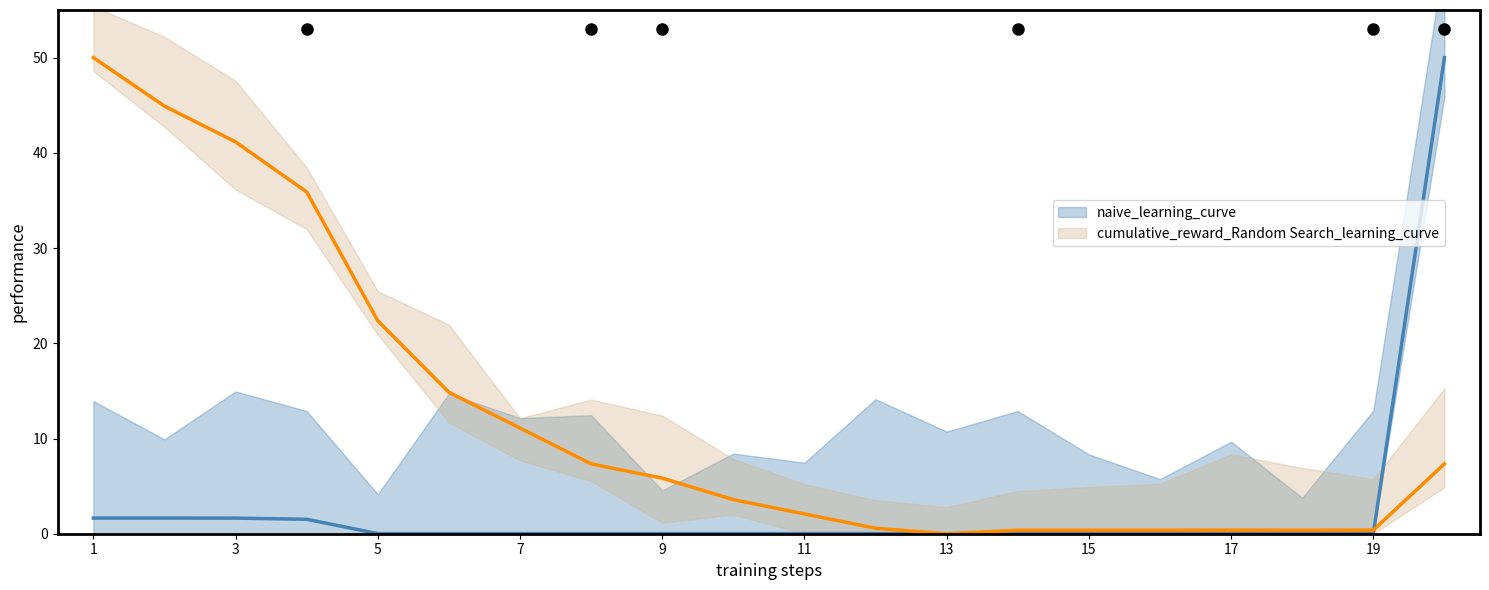

True or false: naive_learning_curve and cumulative_reward_Random Search_learning_curve cross at least once.

True